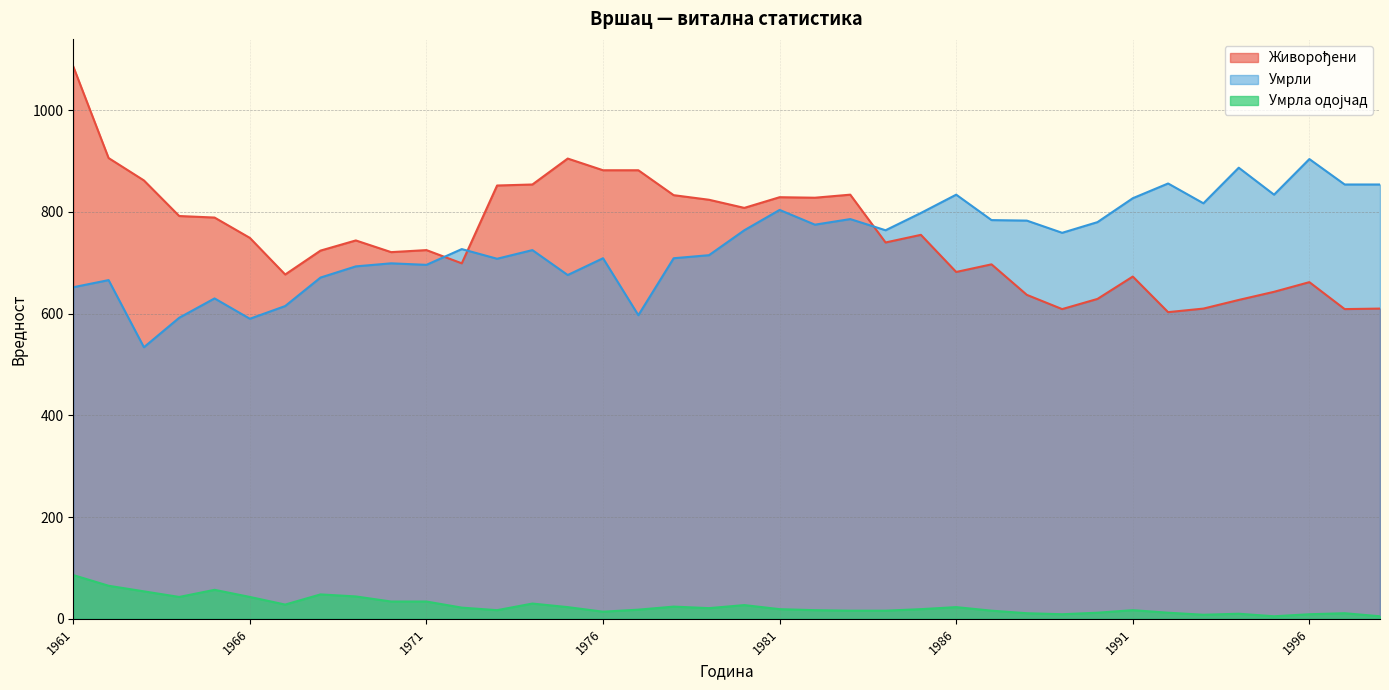

How many interior local valleys does the Умрла одојчад series have?

8